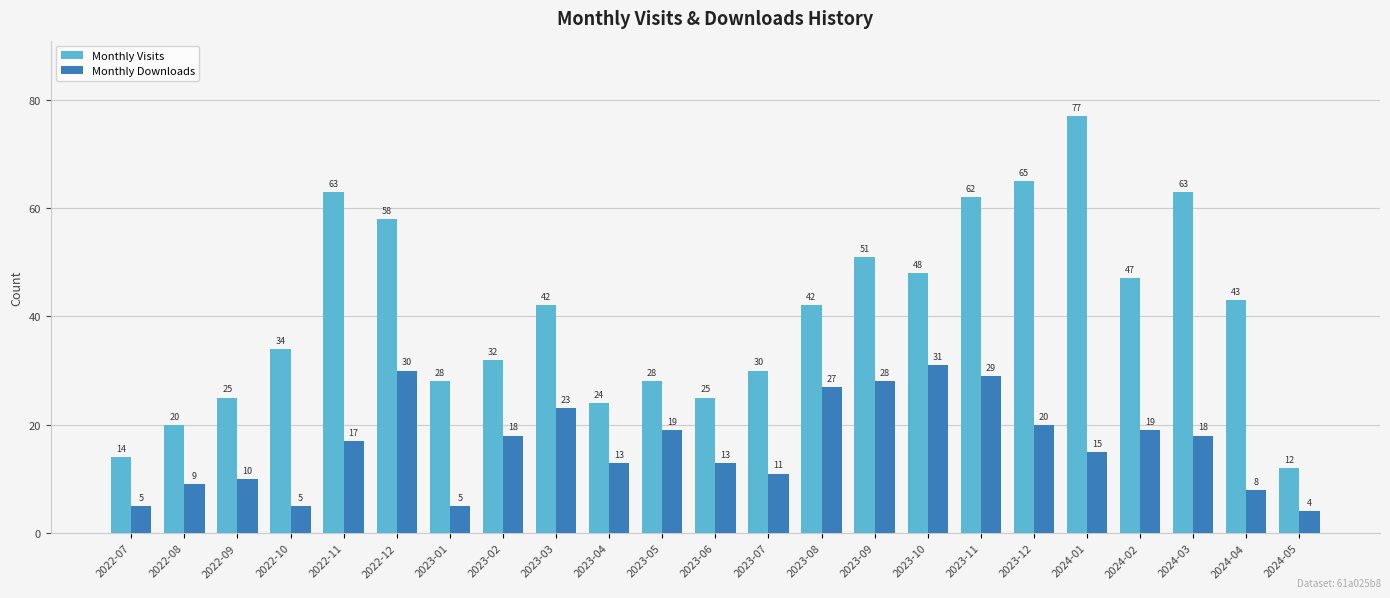

What is the lowest value of the Monthly Visits series?

12